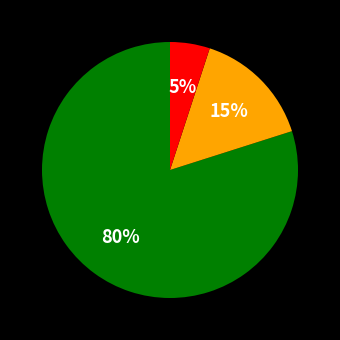

To the nearest percent, what is the average slice percentage?

33%